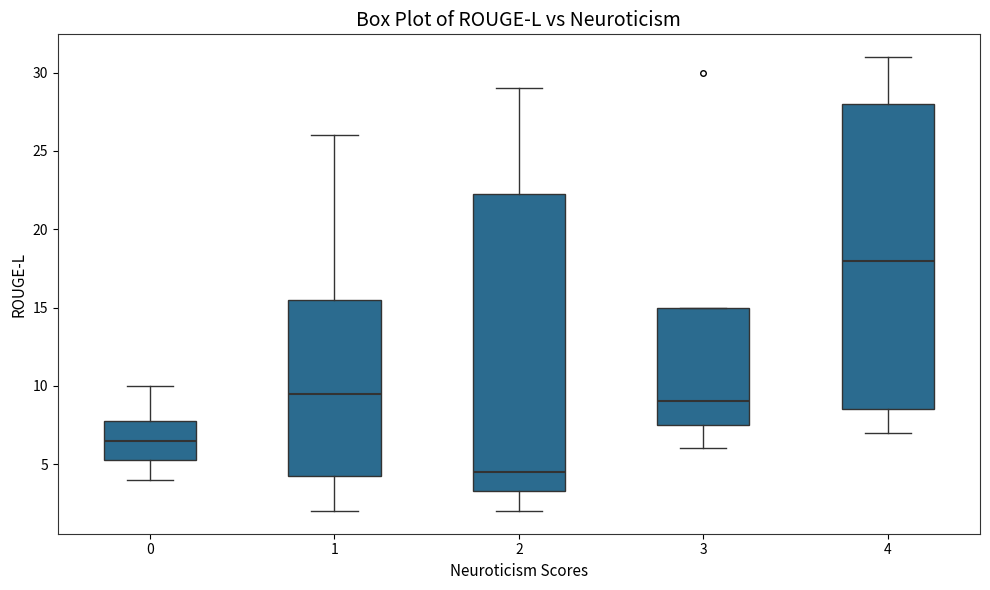

Where does the median line of the box at x = 4 sit on the y-axis? The values are not printed on the chart, so give them approximately, as read against the axis.

18.0